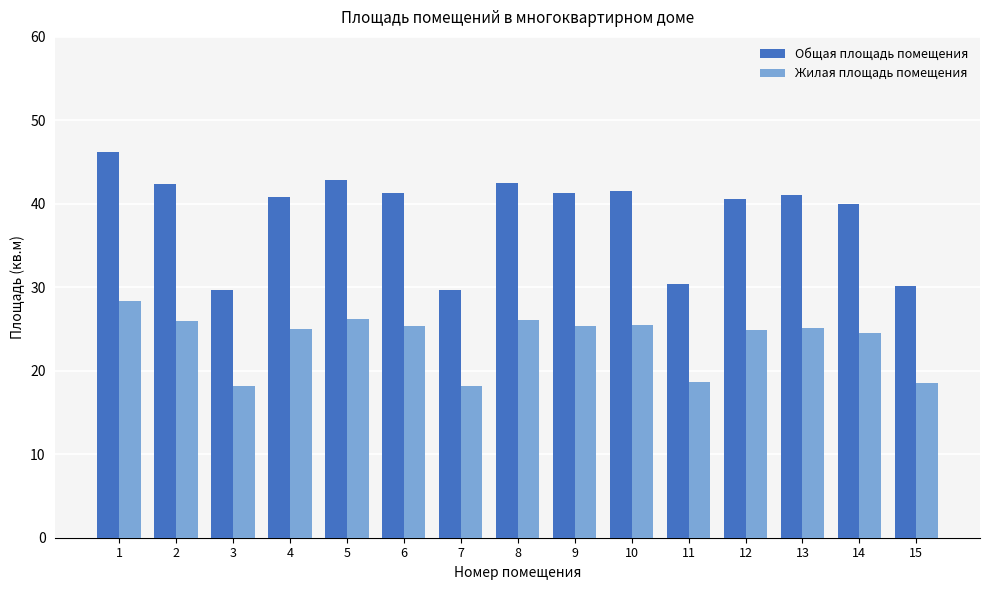

Rank the series by their maximum value, from lowest to highest.

Жилая площадь помещения, Общая площадь помещения